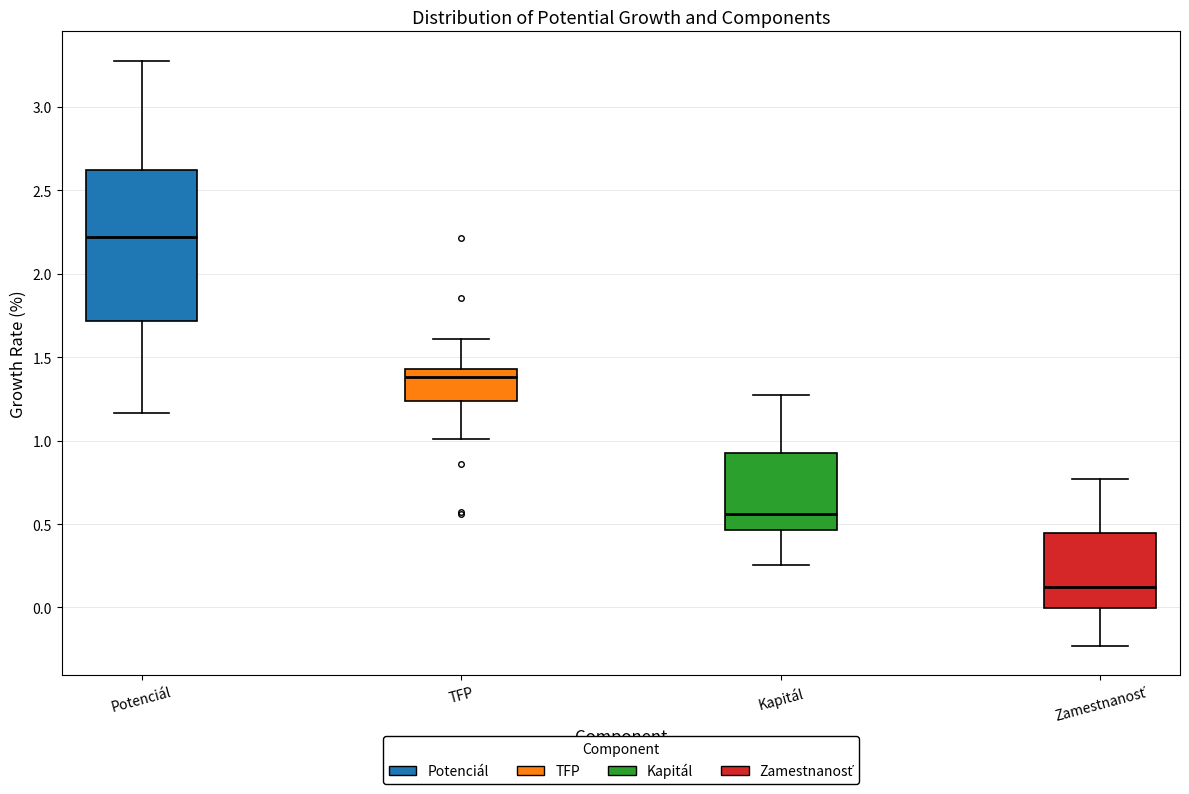

Reading left to right, transcribe this box plot: for each box, give where its median line is, the range the box spans, and where its two whiskers end, as read against the y-axis. The values are not printed on the chart, so give them approximately, as read against the axis.

Potenciál: median 2.20, box 1.70 to 2.60, whiskers 1.15 to 3.30
TFP: median 1.40, box 1.25 to 1.45, whiskers 1.00 to 1.60
Kapitál: median 0.55, box 0.45 to 0.90, whiskers 0.25 to 1.30
Zamestnanosť: median 0.10, box 0.00 to 0.45, whiskers -0.25 to 0.75